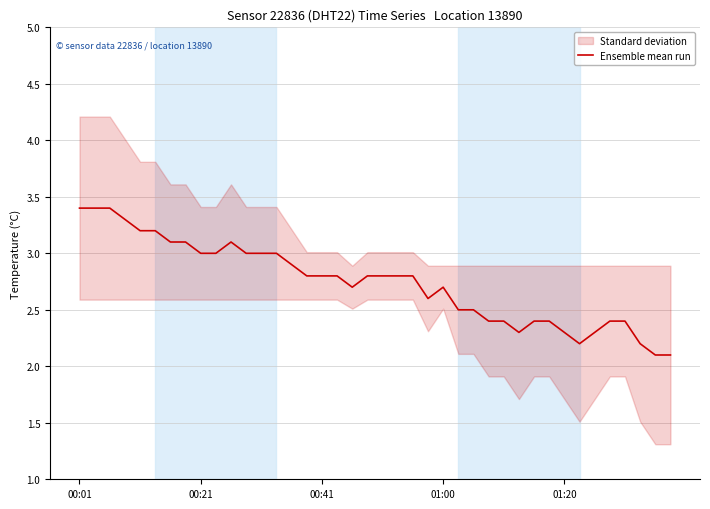

What is the maximum value for Ensemble mean run?

3.4